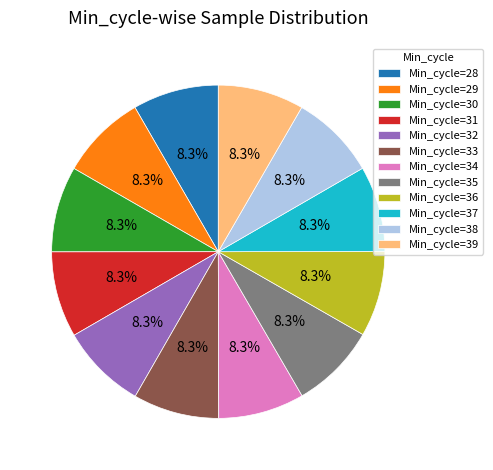

Is there any slice that represents more than half of the pie?

No